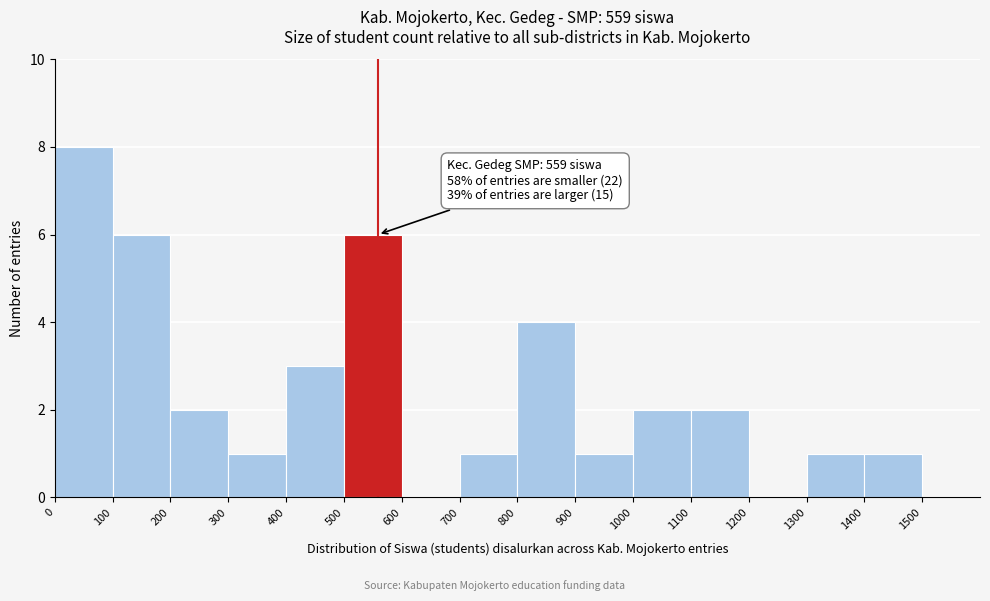

Over which range of the x-axis is the bar tallest?

0 to 100